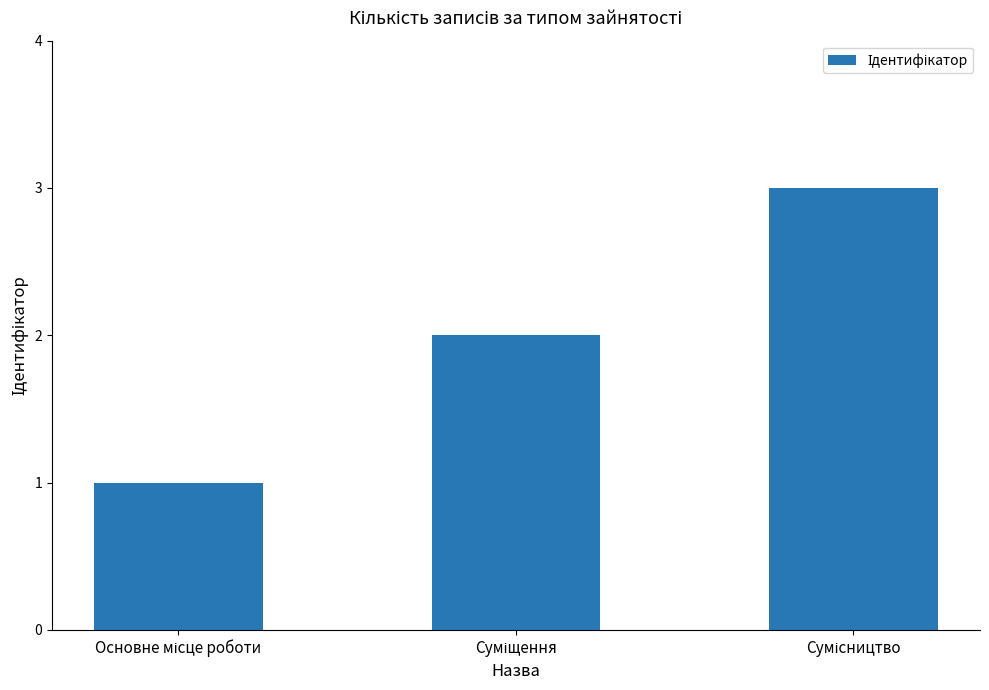

What is the sum of all values?

6